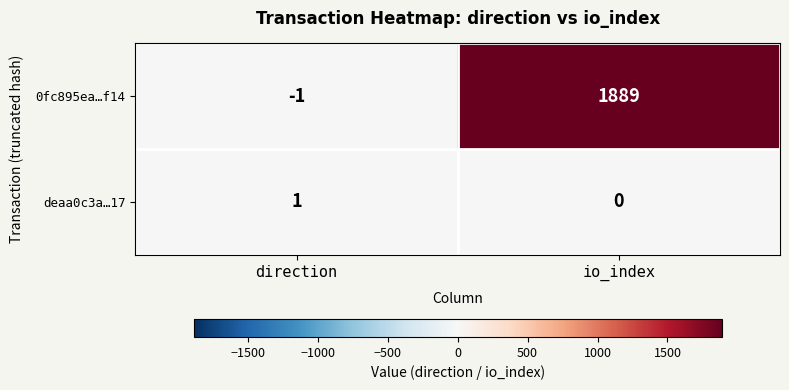

At which category is the sum across all series the highest?

io_index